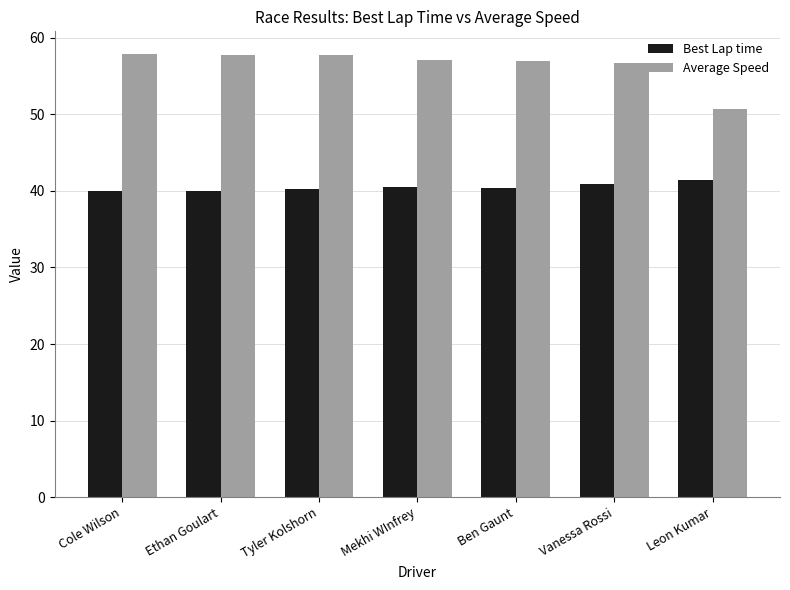

Rank the series by their maximum value, from highest to lowest.

Average Speed, Best Lap time